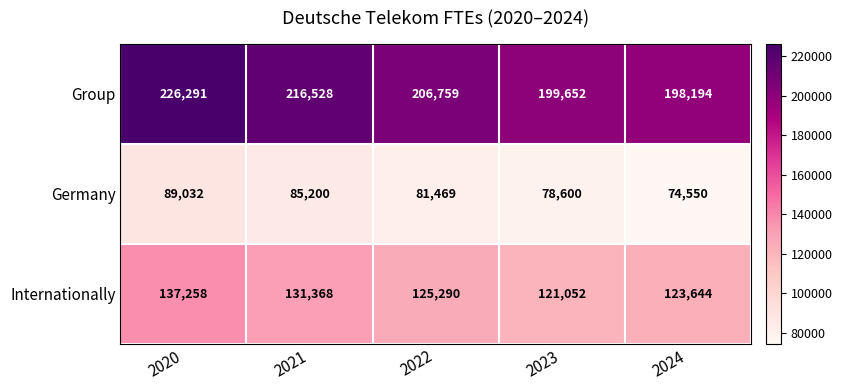

How many series are shown in this chart?

3